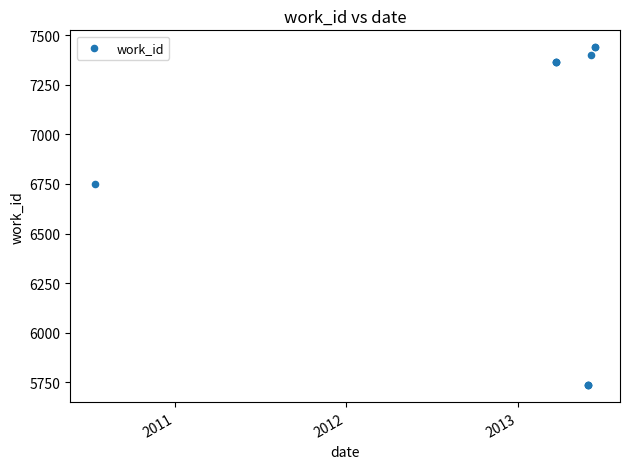

What Y value in the scatter plot is closest to 6587?

6749